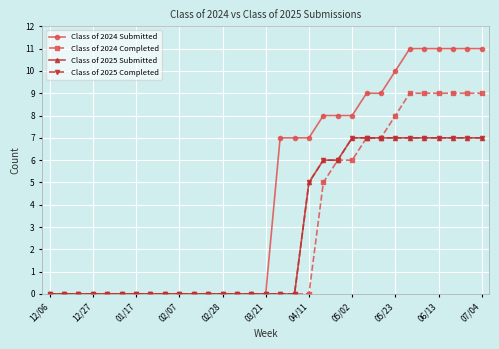

Does the chart have visible grid lines?

Yes